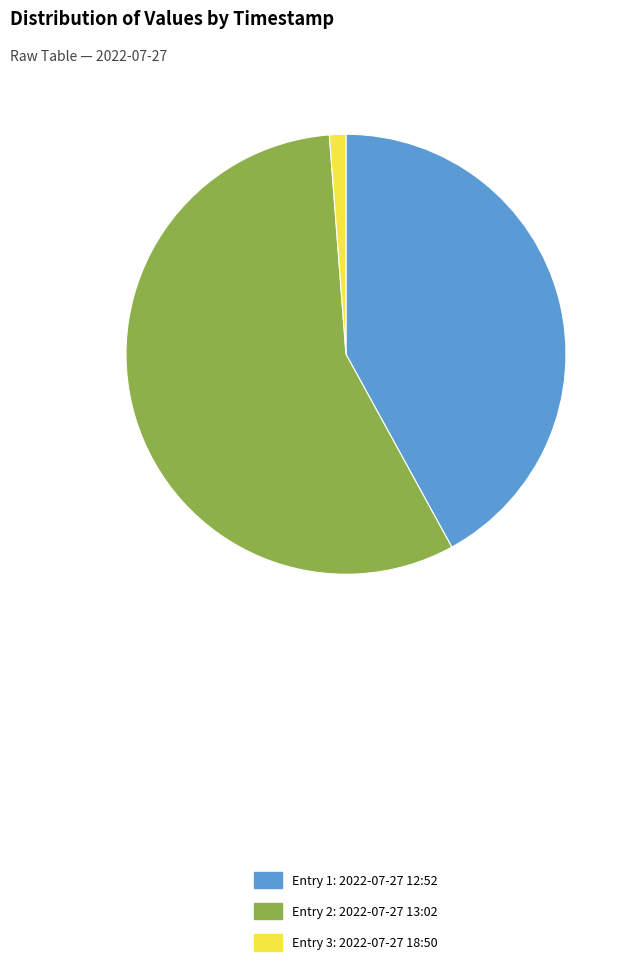

What is the majority slice?

Entry 2: 2022-07-27 13:02